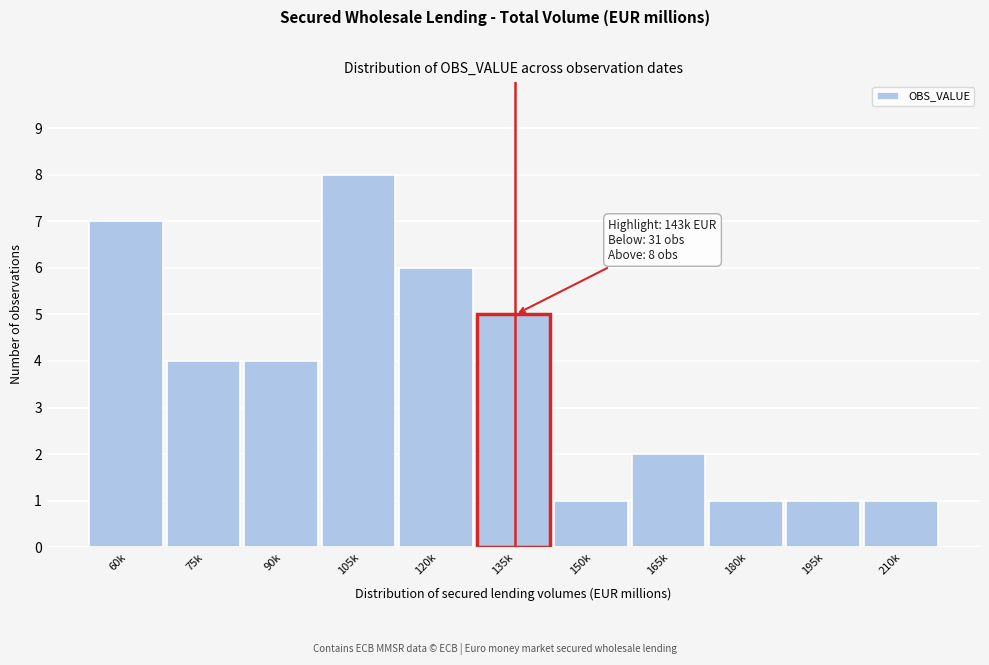

Reading left to right, transcribe all the data shown in this chart.

7	4	4	8	6	5	1	2	1	1	1